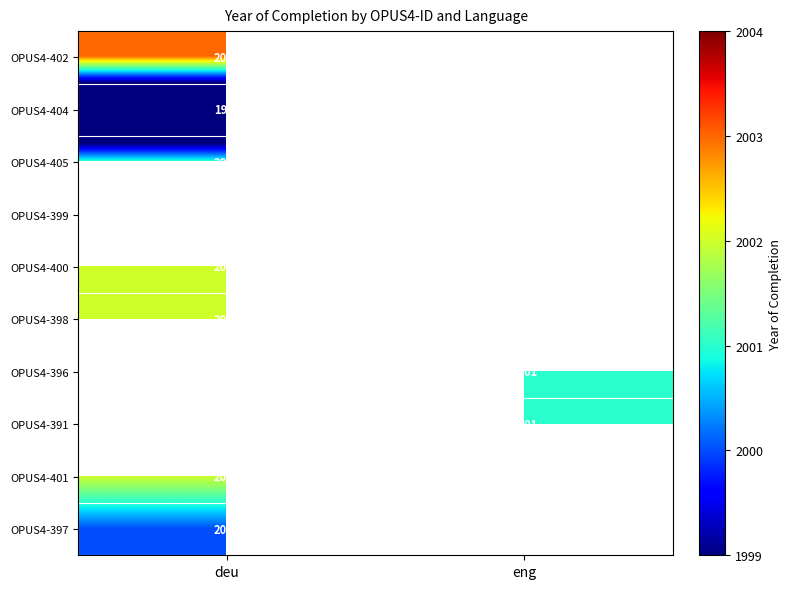

Is the value of OPUS4-397 at deu greater than the value of OPUS4-401 at deu?

No